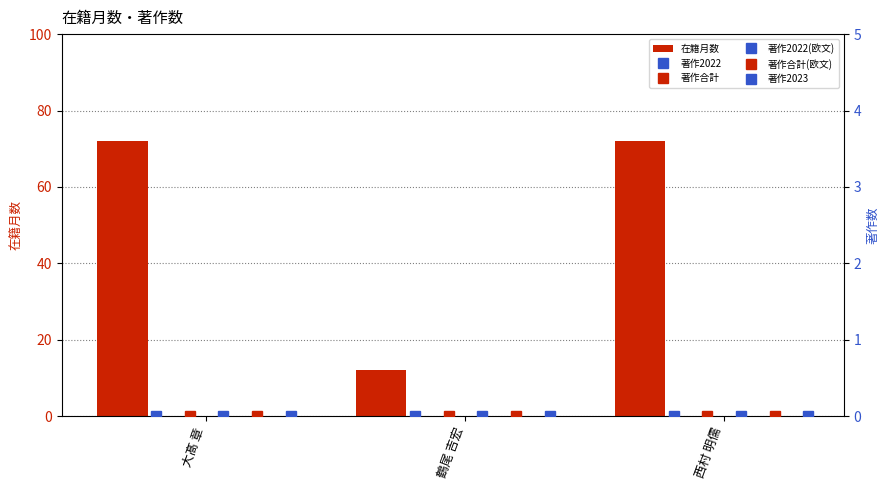

How many bars are there in total?

18